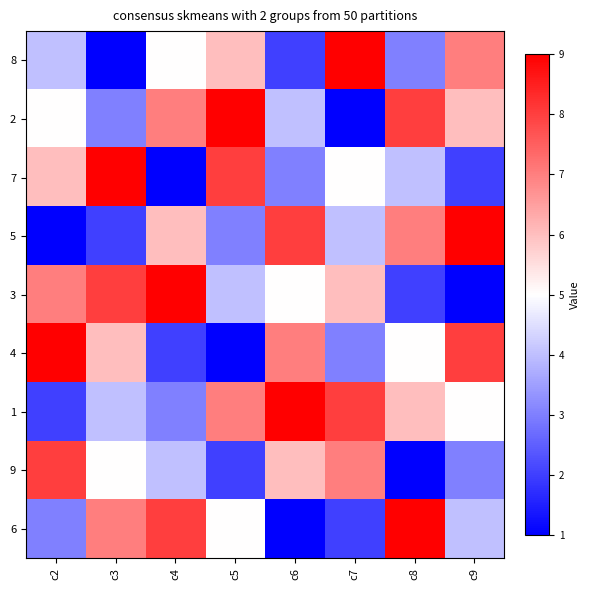

What is the total value across all series at c8?

45